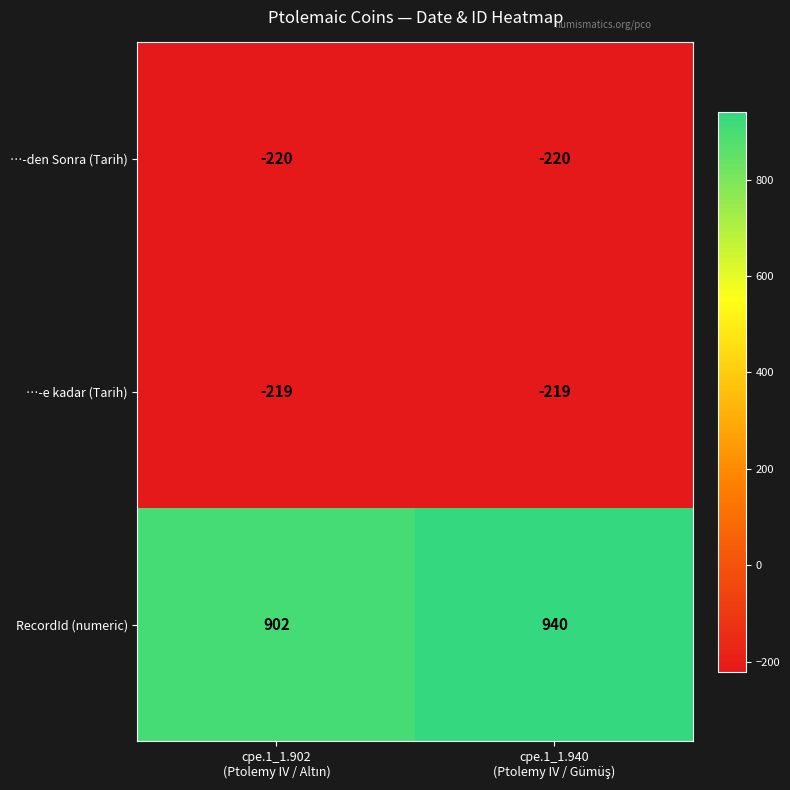

Which series has the widest spread of values?

RecordId (numeric)